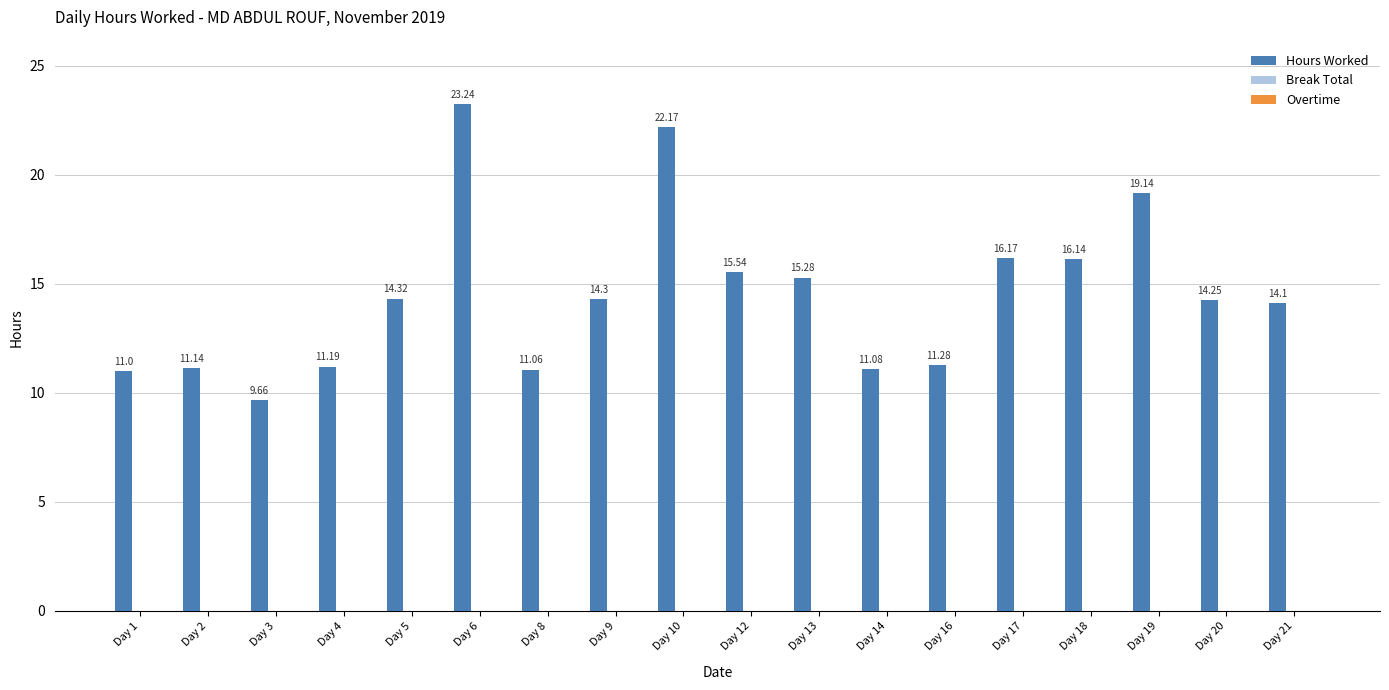

Does the chart contain any negative values?

No